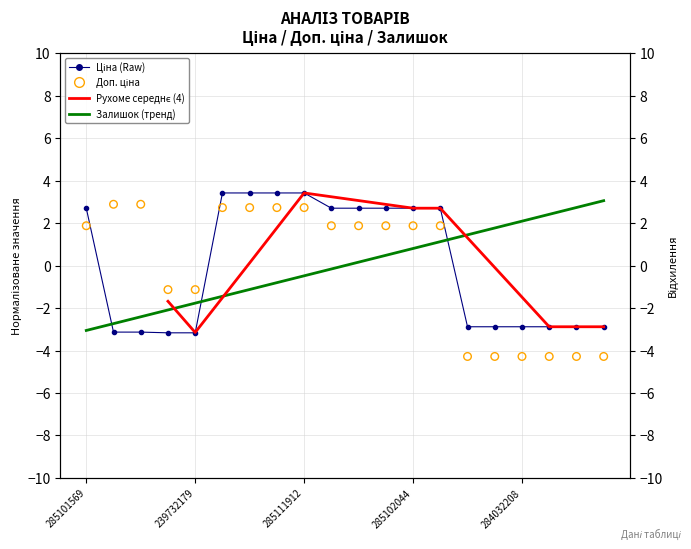

Which series has the widest spread of Y values?

Доп. ціна